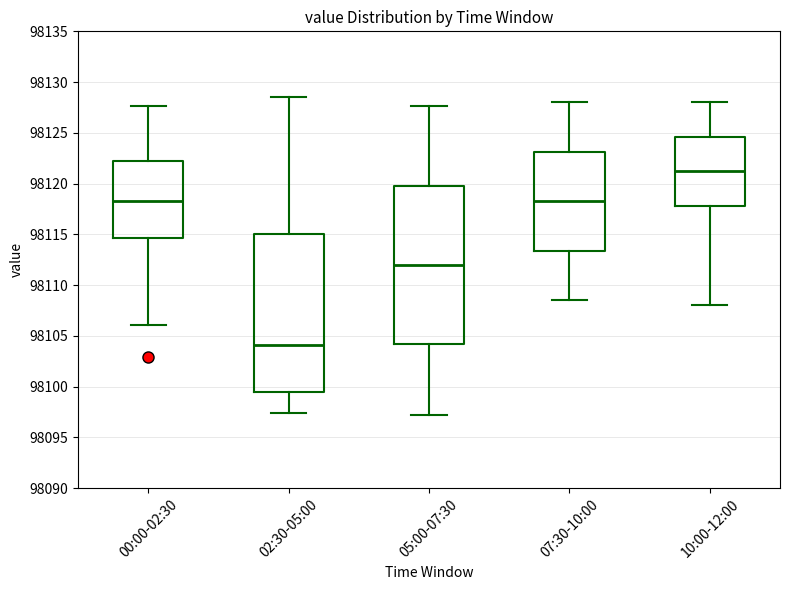

Which box's median line is the highest?

10:00-12:00